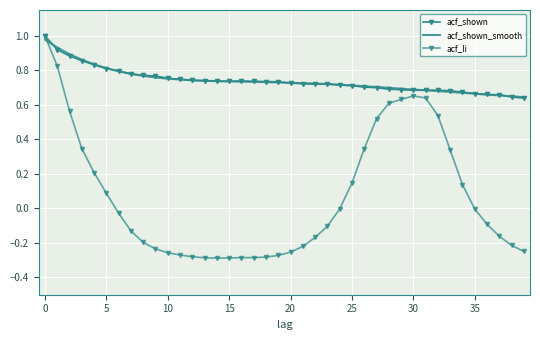

True or false: acf_shown_smooth and acf_li cross at least once.

True